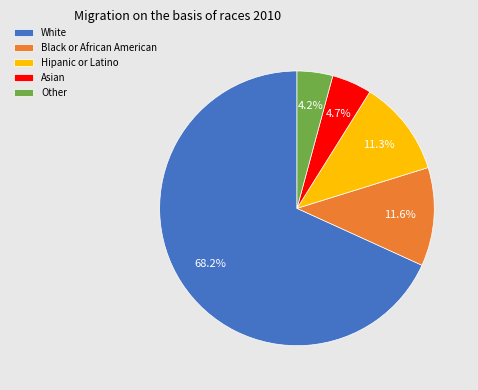

How many slices are in this pie chart?

5